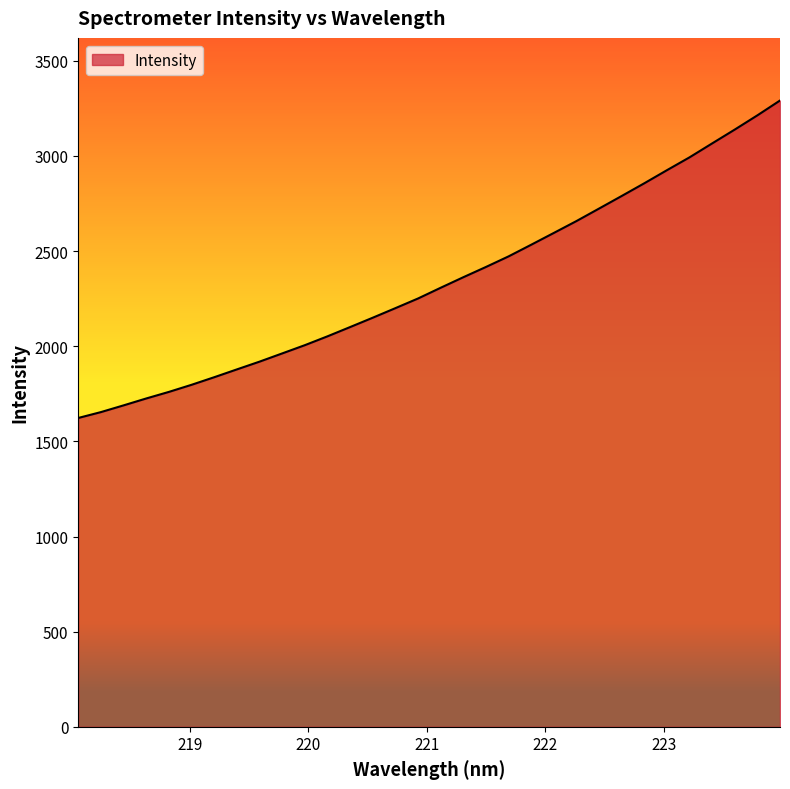

What is the difference between the maximum and minimum values?

1668.5